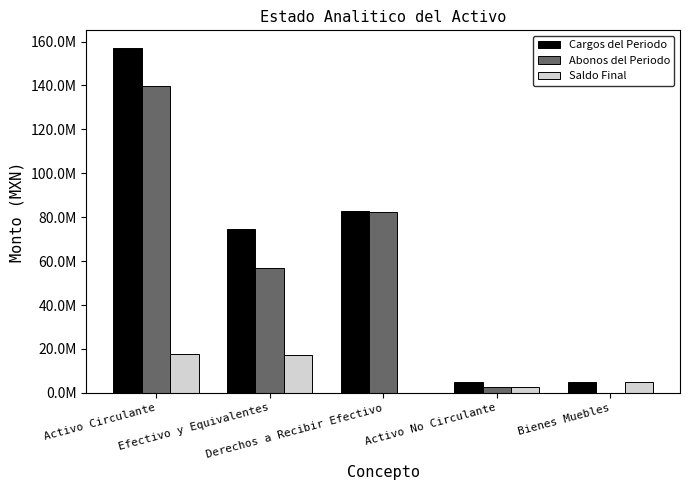

What is the sum of the Abonos del Periodo values at Derechos a Recibir Efectivo and Bienes Muebles?

82549801.8